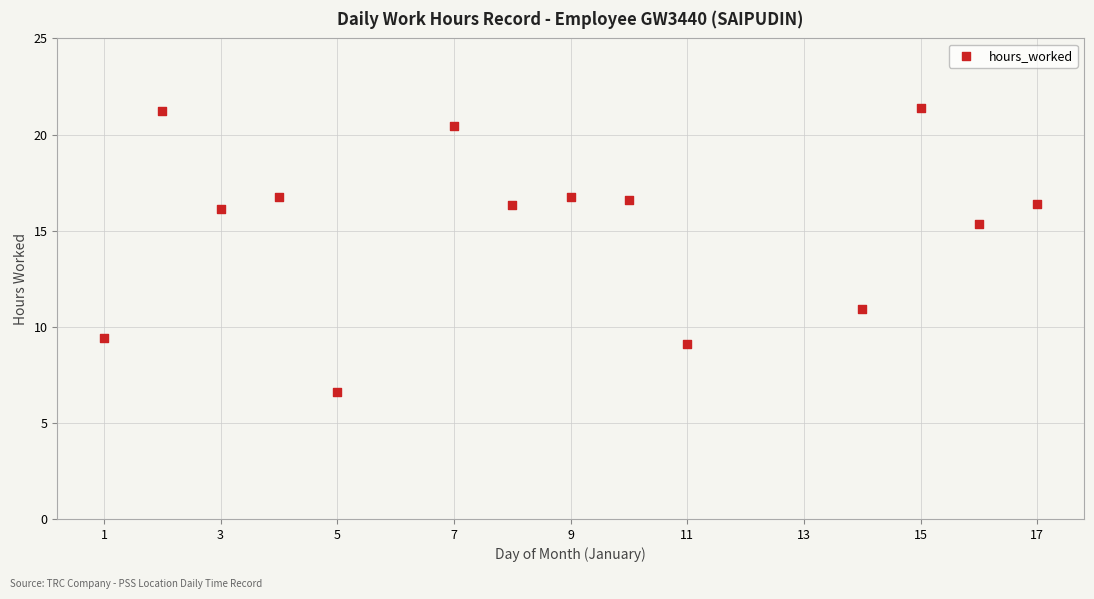

What is the range of X values (max minus min)?

16.0